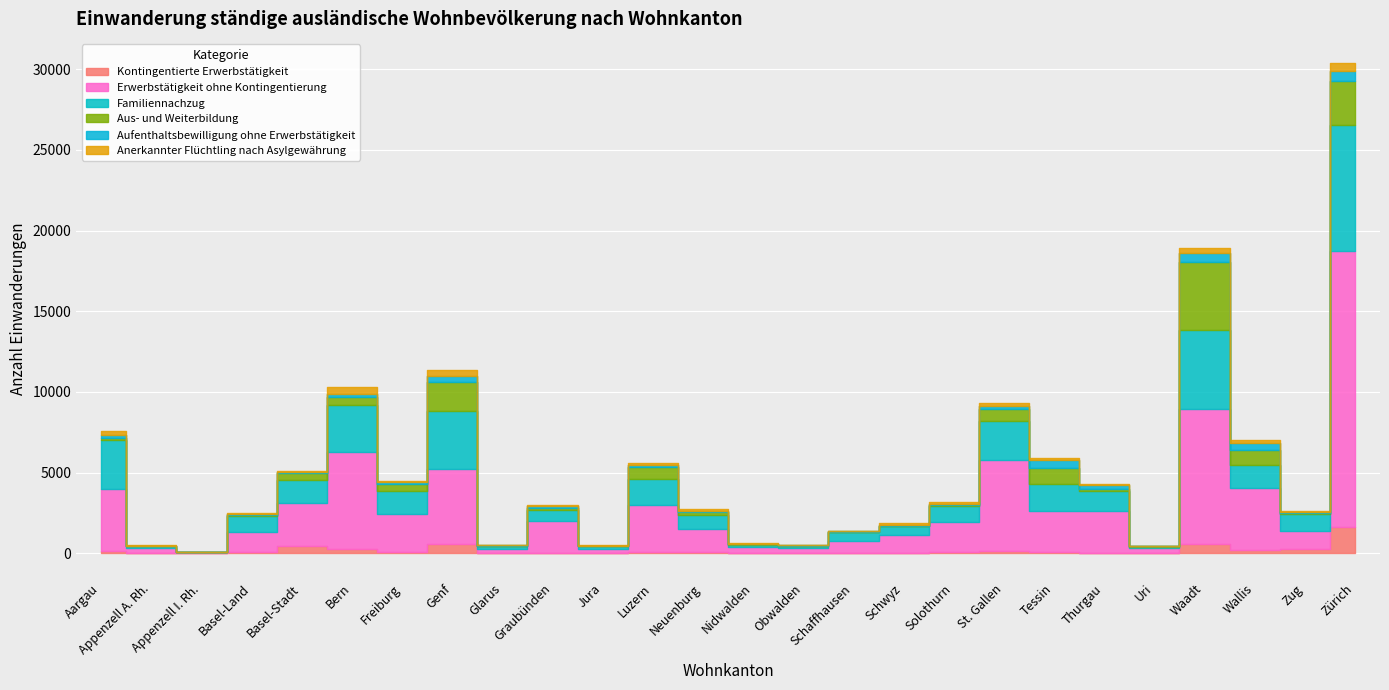

Reading left to right, what are all the values shown in this chart?

Kontingentierte Erwerbstätigkeit: Aargau=128	Appenzell A. Rh.=8	Appenzell I. Rh.=0	Basel-Land=80	Basel-Stadt=431	Bern=279	Freiburg=56	Genf=602	Glarus=18	Graubünden=44	Jura=4	Luzern=117	Neuenburg=63	Nidwalden=30	Obwalden=17	Schaffhausen=38	Schwyz=52	Solothurn=79	St. Gallen=152	Tessin=107	Thurgau=40	Uri=10	Waadt=599	Wallis=192	Zug=274	Zürich=1655
Erwerbstätigkeit ohne Kontingentierung: Aargau=3888	Appenzell A. Rh.=324	Appenzell I. Rh.=77	Basel-Land=1254	Basel-Stadt=2701	Bern=5996	Freiburg=2378	Genf=4656	Glarus=268	Graubünden=1988	Jura=247	Luzern=2883	Neuenburg=1420	Nidwalden=376	Obwalden=342	Schaffhausen=753	Schwyz=1081	Solothurn=1846	St. Gallen=5647	Tessin=2542	Thurgau=2567	Uri=303	Waadt=8361	Wallis=3858	Zug=1124	Zürich=17053
Familiennachzug: Aargau=2992	Appenzell A. Rh.=131	Appenzell I. Rh.=18	Basel-Land=985	Basel-Stadt=1402	Bern=2891	Freiburg=1423	Genf=3537	Glarus=198	Graubünden=672	Jura=199	Luzern=1578	Neuenburg=900	Nidwalden=145	Obwalden=113	Schaffhausen=526	Schwyz=568	Solothurn=1033	St. Gallen=2423	Tessin=1649	Thurgau=1277	Uri=97	Waadt=4905	Wallis=1437	Zug=1027	Zürich=7849
Aus- und Weiterbildung: Aargau=136	Appenzell A. Rh.=1	Appenzell I. Rh.=2	Basel-Land=59	Basel-Stadt=440	Bern=494	Freiburg=429	Genf=1802	Glarus=2	Graubünden=139	Jura=21	Luzern=769	Neuenburg=204	Nidwalden=14	Obwalden=4	Schaffhausen=23	Schwyz=7	Solothurn=36	St. Gallen=698	Tessin=1008	Thurgau=122	Uri=31	Waadt=4186	Wallis=931	Zug=61	Zürich=2702
Aufenthaltsbewilligung ohne Erwerbstätigkeit: Aargau=179	Appenzell A. Rh.=16	Appenzell I. Rh.=5	Basel-Land=67	Basel-Stadt=95	Bern=234	Freiburg=131	Genf=408	Glarus=13	Graubünden=81	Jura=10	Luzern=118	Neuenburg=64	Nidwalden=29	Obwalden=19	Schaffhausen=18	Schwyz=76	Solothurn=58	St. Gallen=190	Tessin=483	Thurgau=246	Uri=10	Waadt=531	Wallis=445	Zug=83	Zürich=642
Anerkannter Flüchtling nach Asylgewährung: Aargau=267	Appenzell A. Rh.=36	Appenzell I. Rh.=5	Basel-Land=60	Basel-Stadt=47	Bern=396	Freiburg=84	Genf=337	Glarus=25	Graubünden=97	Jura=49	Luzern=156	Neuenburg=82	Nidwalden=27	Obwalden=15	Schaffhausen=44	Schwyz=85	Solothurn=103	St. Gallen=204	Tessin=100	Thurgau=75	Uri=25	Waadt=363	Wallis=175	Zug=46	Zürich=456